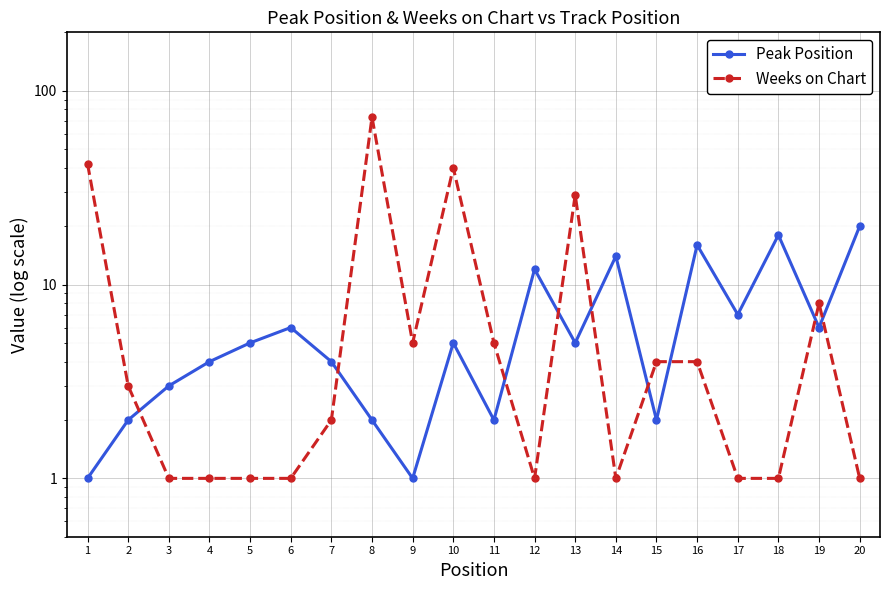

How many lines are shown in the chart?

2